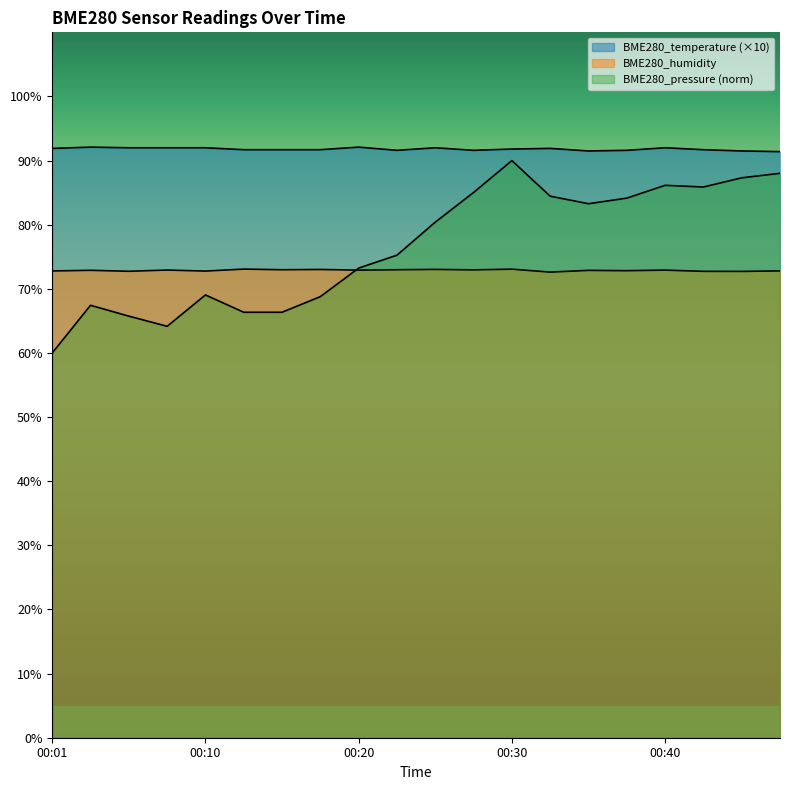

At which category is the sum across all series the highest?

00:30